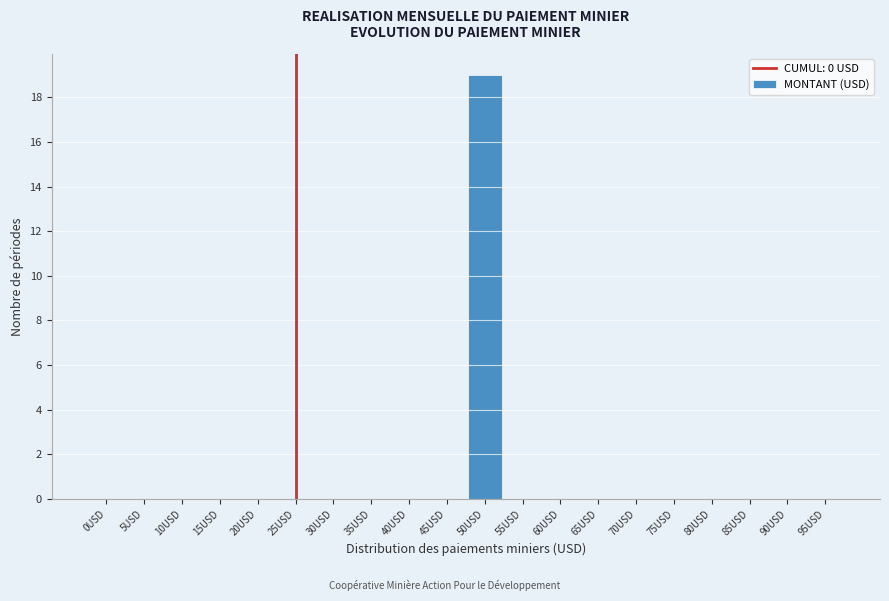

Reading right to left, transcribe all the data shown in this chart.

95USD=0	90USD=0	85USD=0	80USD=0	75USD=0	70USD=0	65USD=0	60USD=0	55USD=0	50USD=19	45USD=0	40USD=0	35USD=0	30USD=0	25USD=0	20USD=0	15USD=0	10USD=0	5USD=0	0USD=0